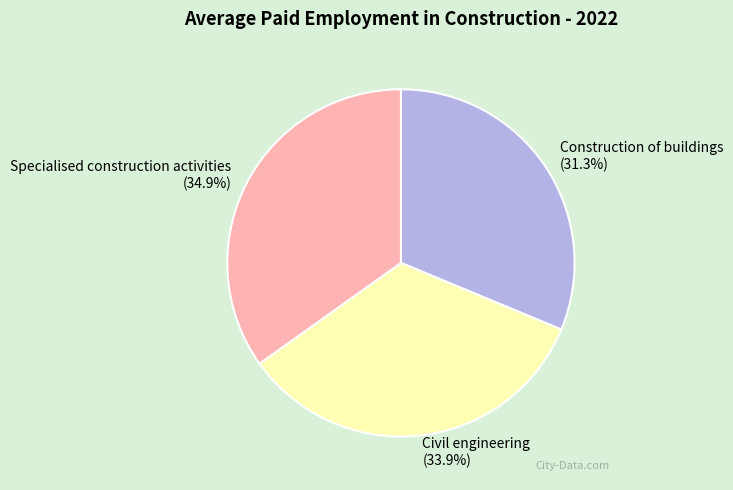

How many slices are in this pie chart?

3